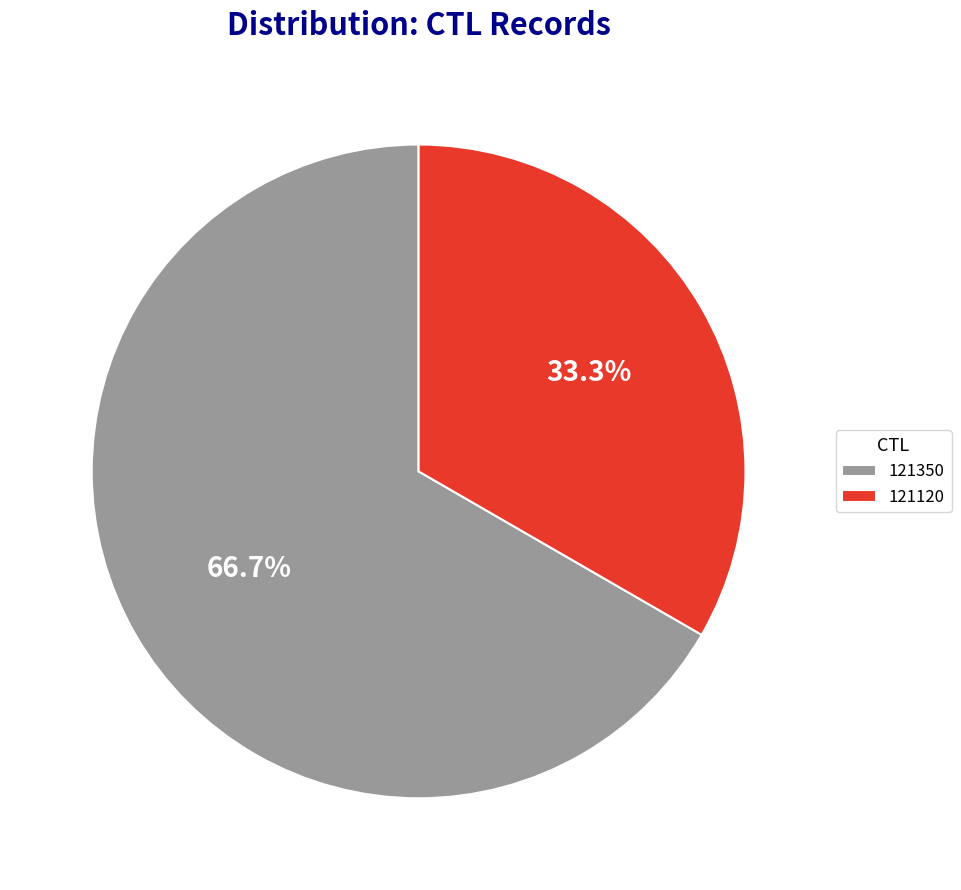

Which slice is the smallest?

121120